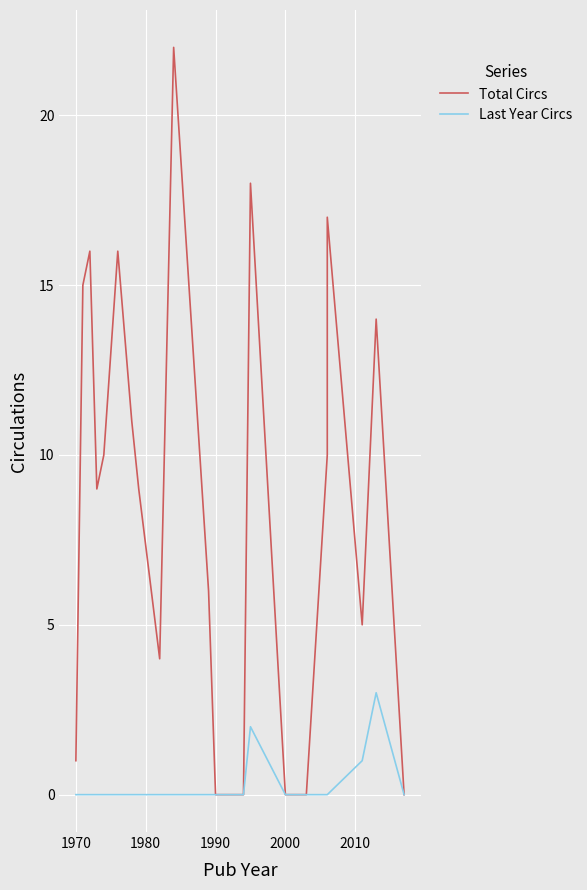

Which series has the largest total across all categories?

Total Circs